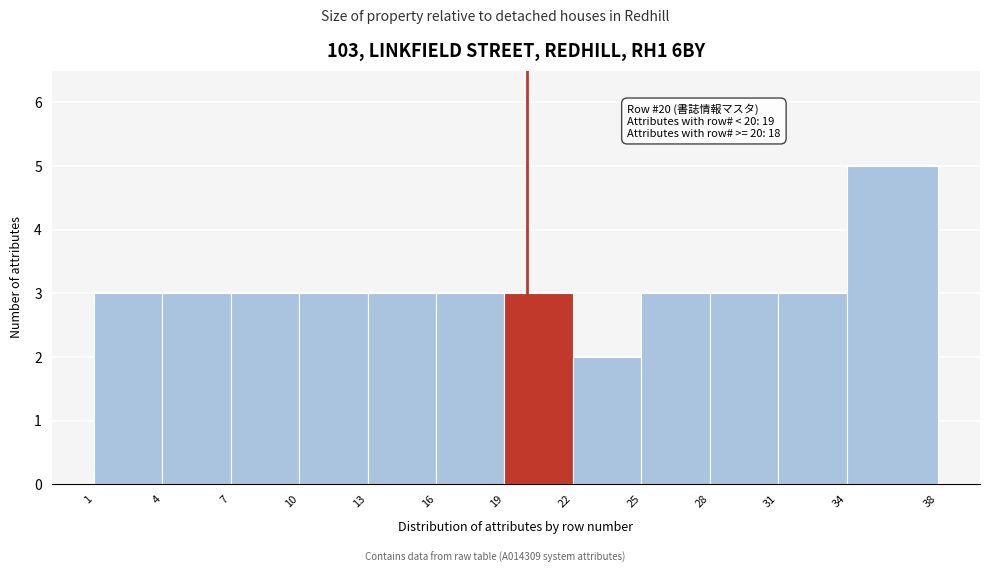

Over which range of the x-axis is the bar tallest?

34 to 38